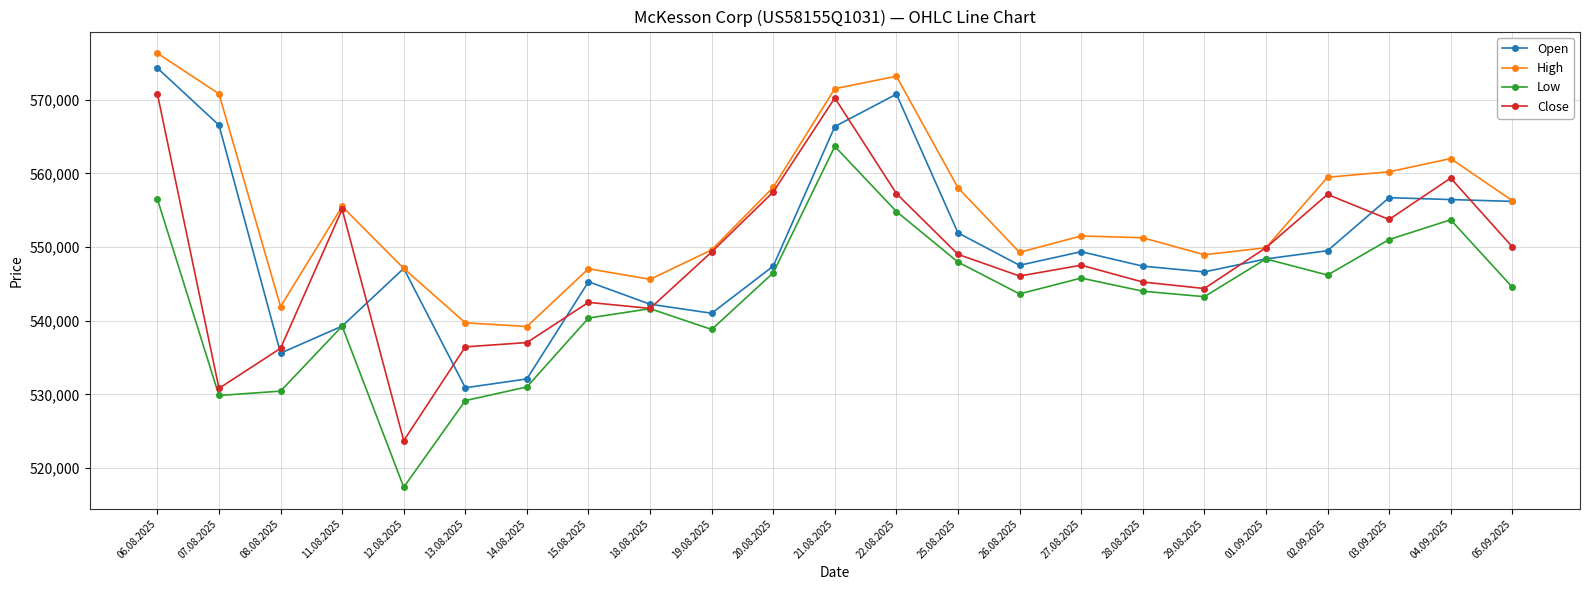

How many lines are shown in the chart?

4